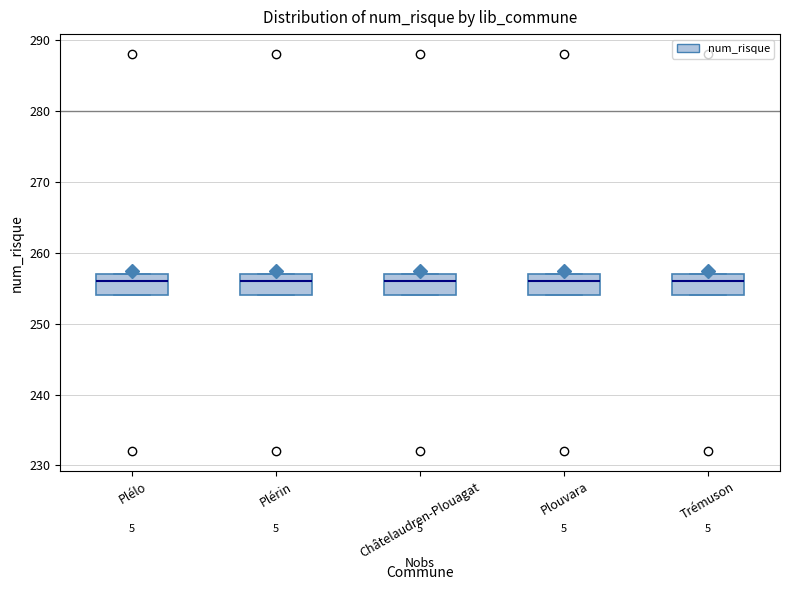

Reading left to right, read every box against the y-axis: the position of its median line, the range the box covers, and the ends of its whiskers. The values are not printed on the chart, so give them approximately, as read against the axis.

Plélo: median 256, box 254 to 257, whiskers 254 to 257
Plérin: median 256, box 254 to 257, whiskers 254 to 257
Châtelaudren-Plouagat: median 256, box 254 to 257, whiskers 254 to 257
Plouvara: median 256, box 254 to 257, whiskers 254 to 257
Trémuson: median 256, box 254 to 257, whiskers 254 to 257